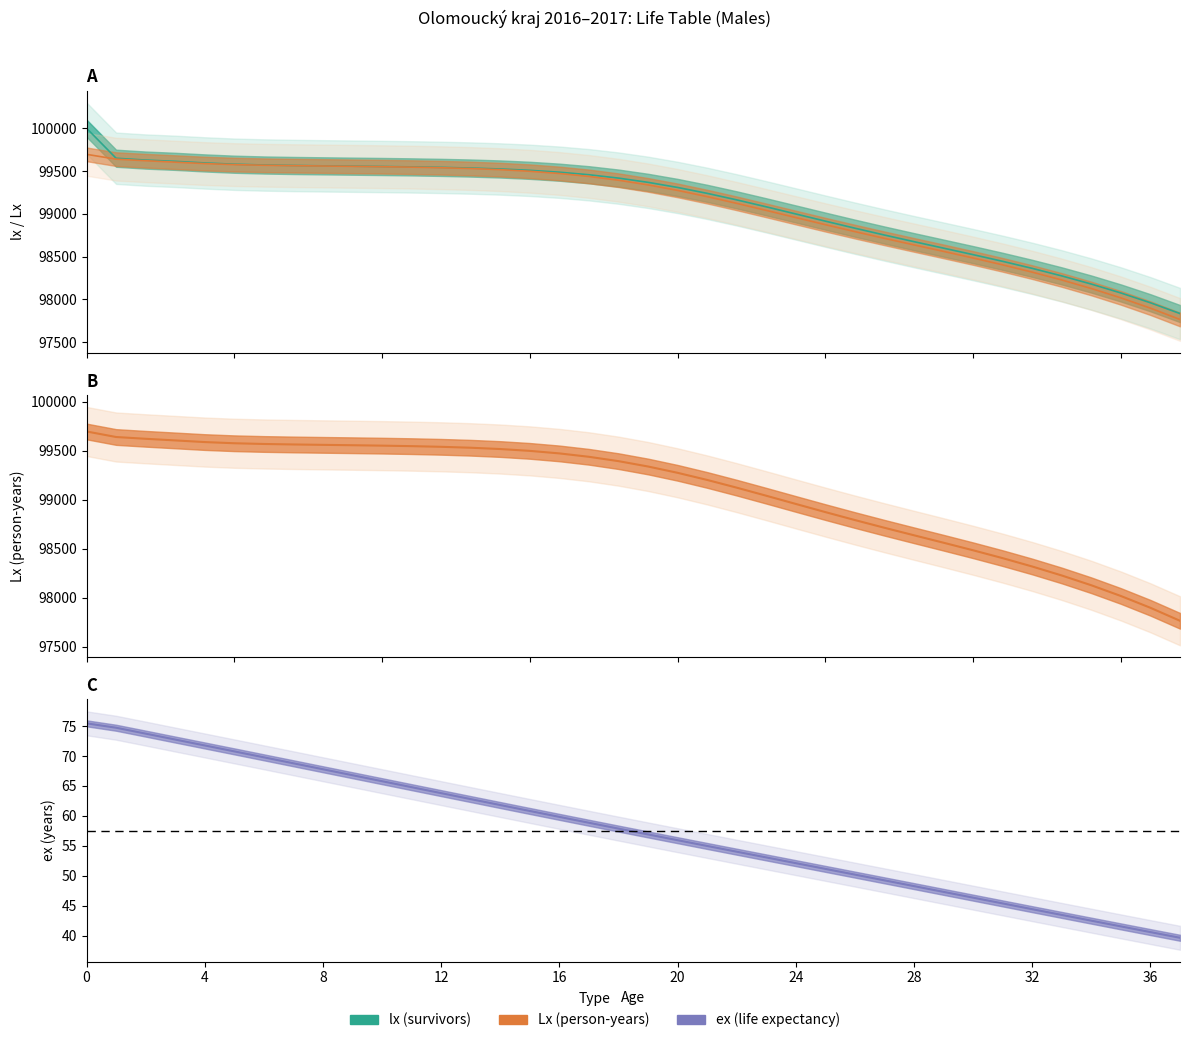

True or false: lx (survivors) has more than 2 points higher than both neighbors.

False